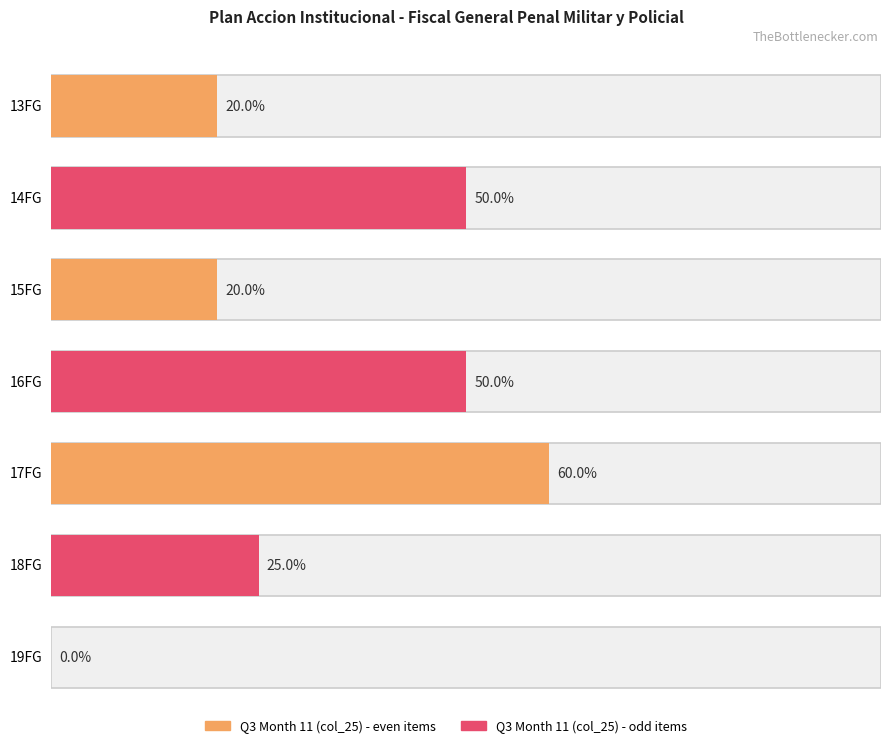

List the labels in order of value, largest first.

17FG, 14FG, 16FG, 18FG, 13FG, 15FG, 19FG